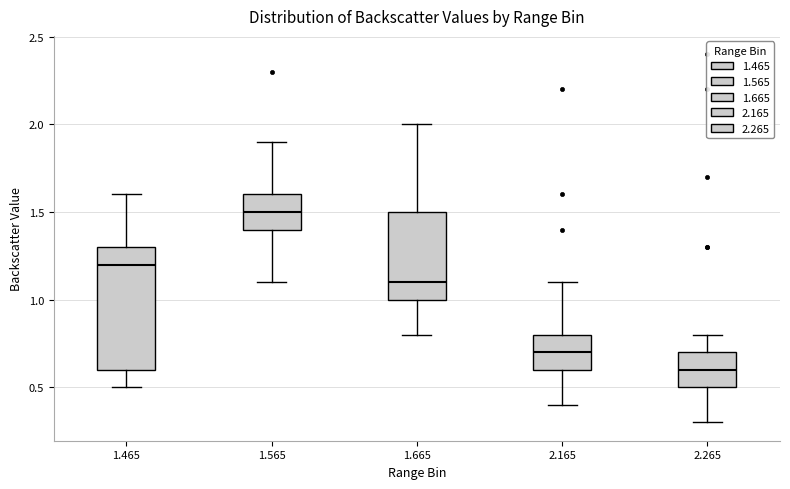

Which box has the lowest median line?

2.265